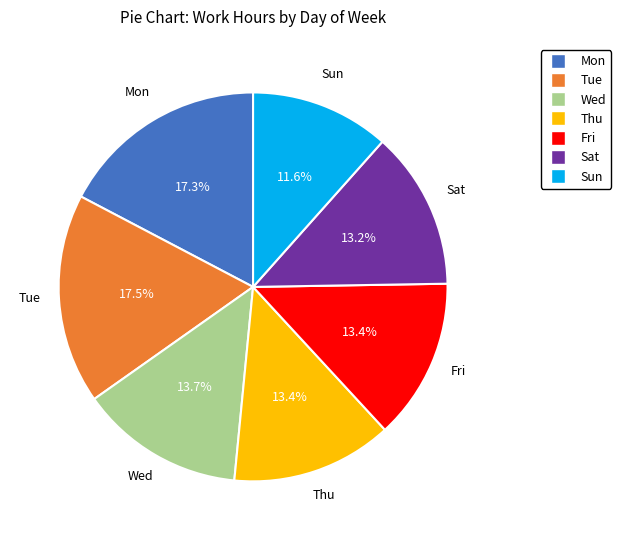

Which has a higher value, Tue or Thu?

Tue